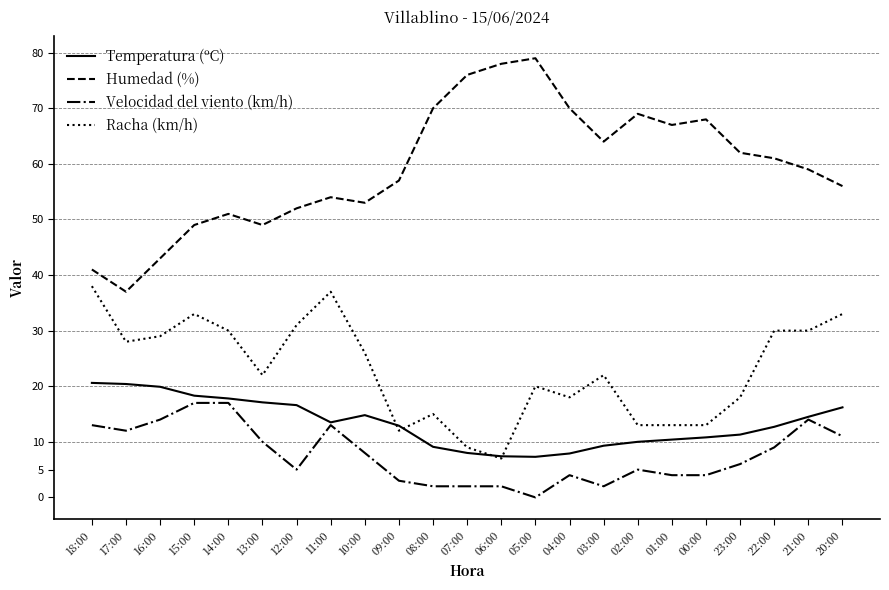

True or false: Temperatura (ºC) and Humedad (%) intersect in this chart.

False